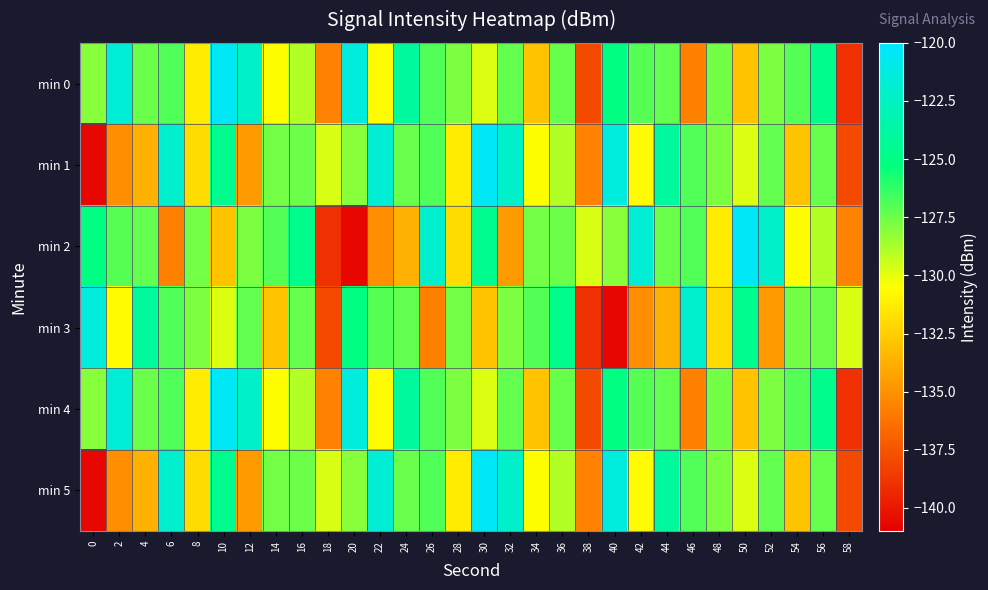

What is the greatest value displayed?

-120.4